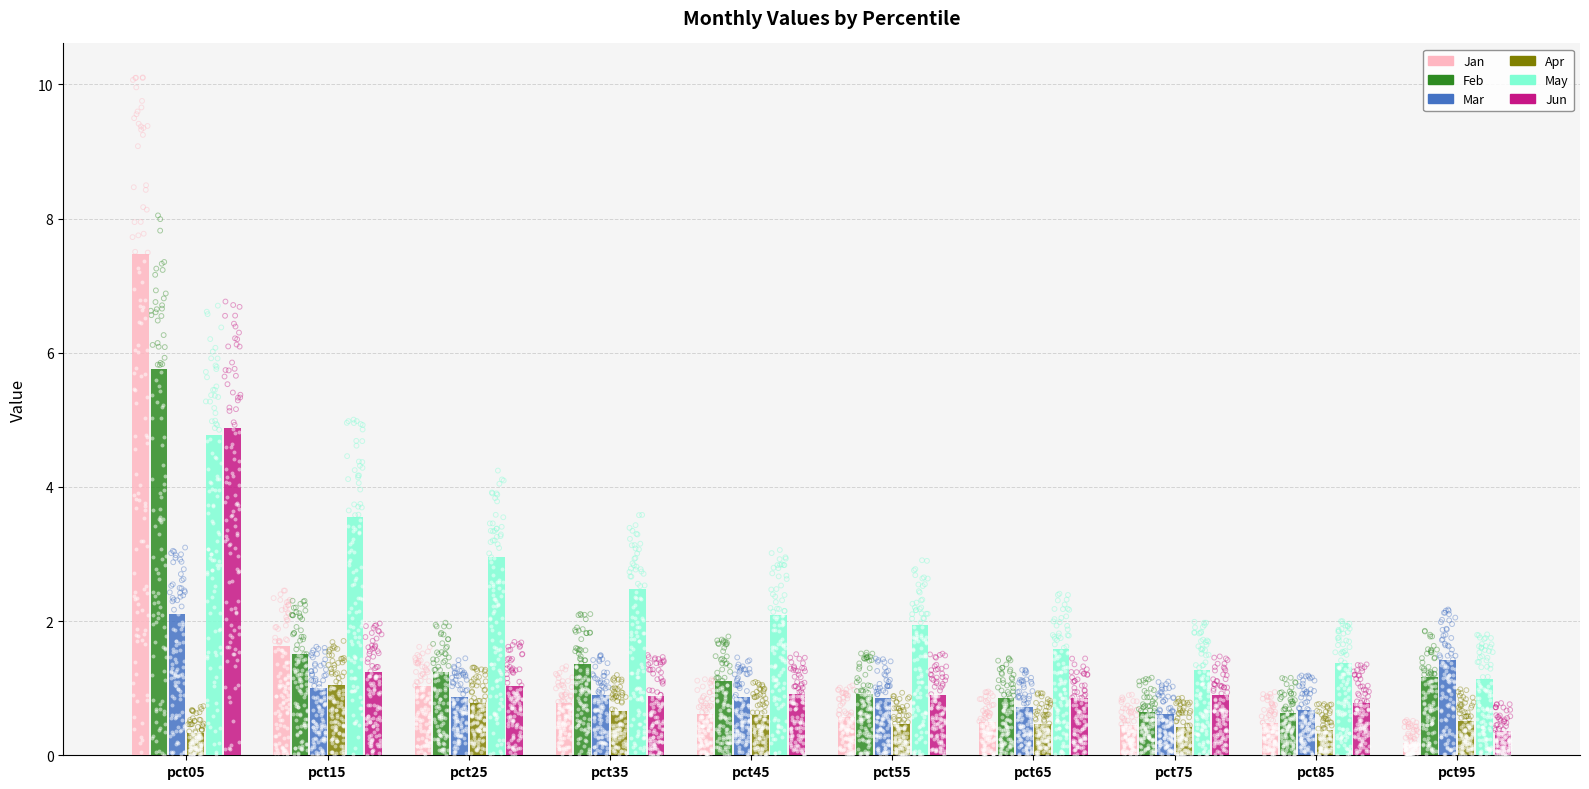

Which series reaches the maximum Y coordinate?

Jan